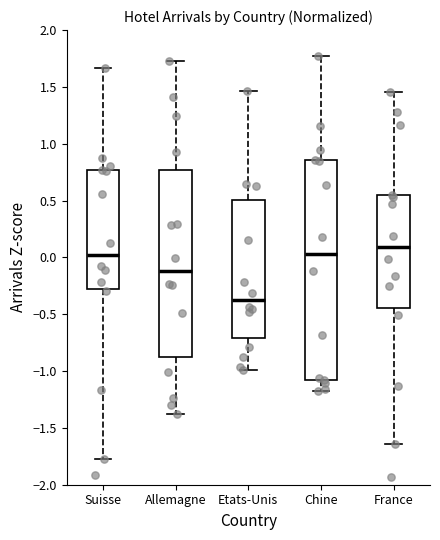

Reading left to right, read every box against the y-axis: the position of its median line, the range the box covers, and the ends of its whiskers. The values are not printed on the chart, so give them approximately, as read against the axis.

Suisse: median 0.00, box -0.25 to 0.75, whiskers -1.75 to 1.65
Allemagne: median -0.10, box -0.85 to 0.75, whiskers -1.40 to 1.70
Etats-Unis: median -0.35, box -0.70 to 0.50, whiskers -1.00 to 1.45
Chine: median 0.05, box -1.10 to 0.85, whiskers -1.15 to 1.80
France: median 0.10, box -0.45 to 0.55, whiskers -1.65 to 1.45